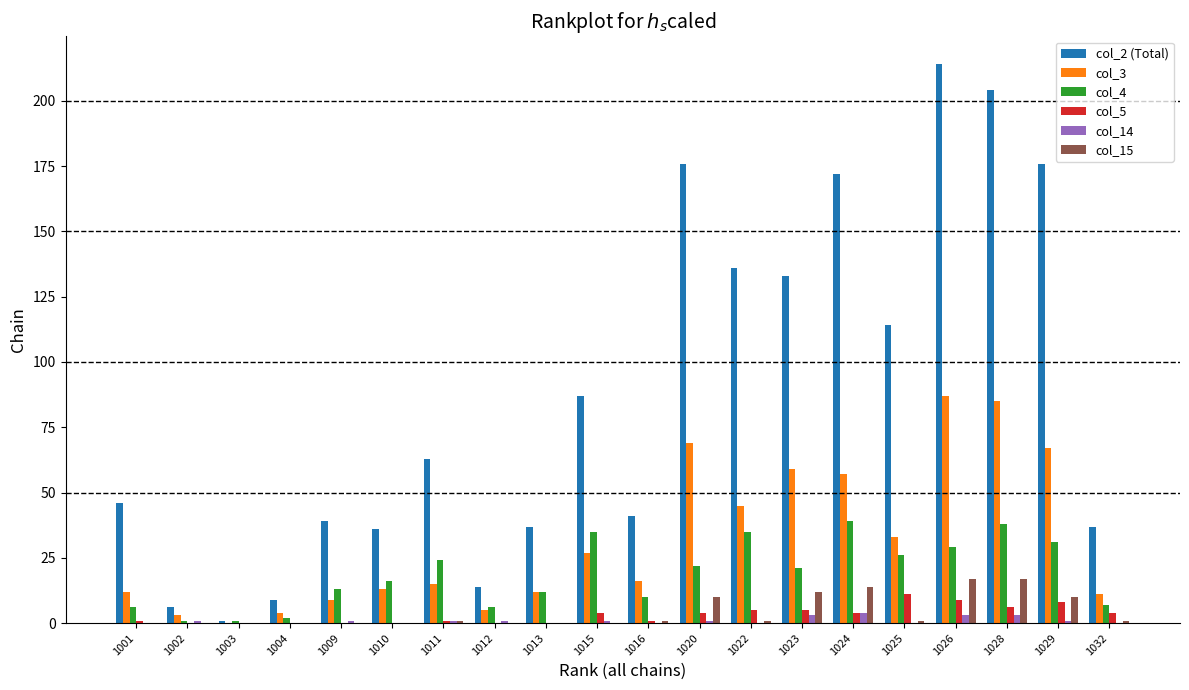

Are the bars horizontal?

No